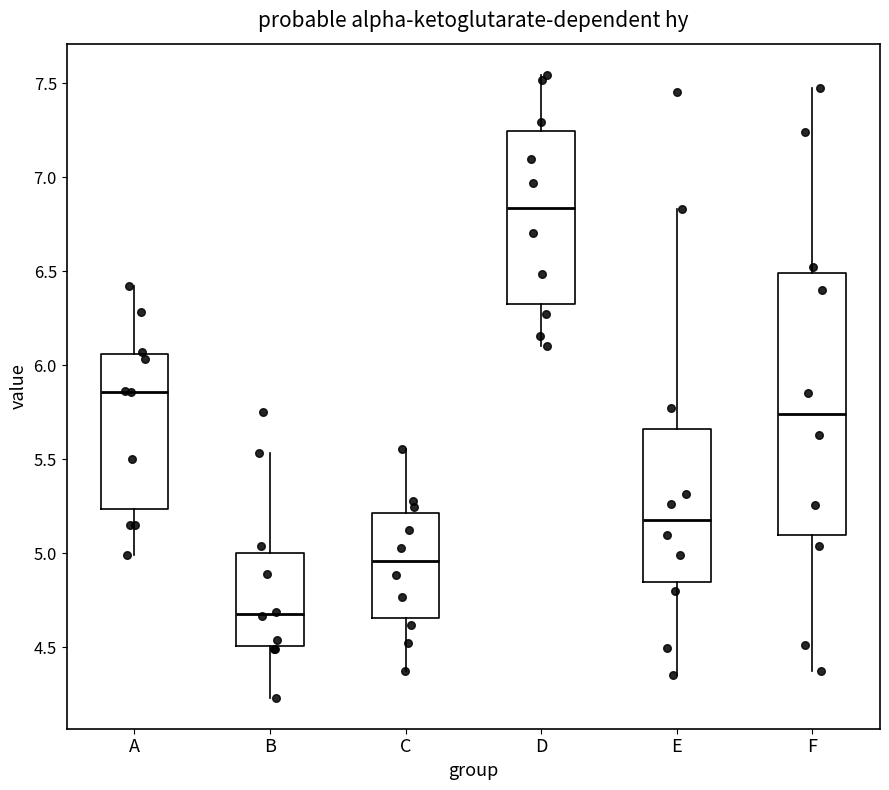

Reading left to right, transcribe this box plot: for each box, give where its median line is, the range the box spans, and where its two whiskers end, as read against the y-axis. The values are not printed on the chart, so give them approximately, as read against the axis.

A: median 5.85, box 5.25 to 6.05, whiskers 5.00 to 6.40
B: median 4.70, box 4.50 to 5.00, whiskers 4.25 to 5.55
C: median 4.95, box 4.65 to 5.20, whiskers 4.35 to 5.55
D: median 6.85, box 6.35 to 7.25, whiskers 6.10 to 7.55
E: median 5.20, box 4.85 to 5.65, whiskers 4.35 to 6.85
F: median 5.75, box 5.10 to 6.50, whiskers 4.35 to 7.45